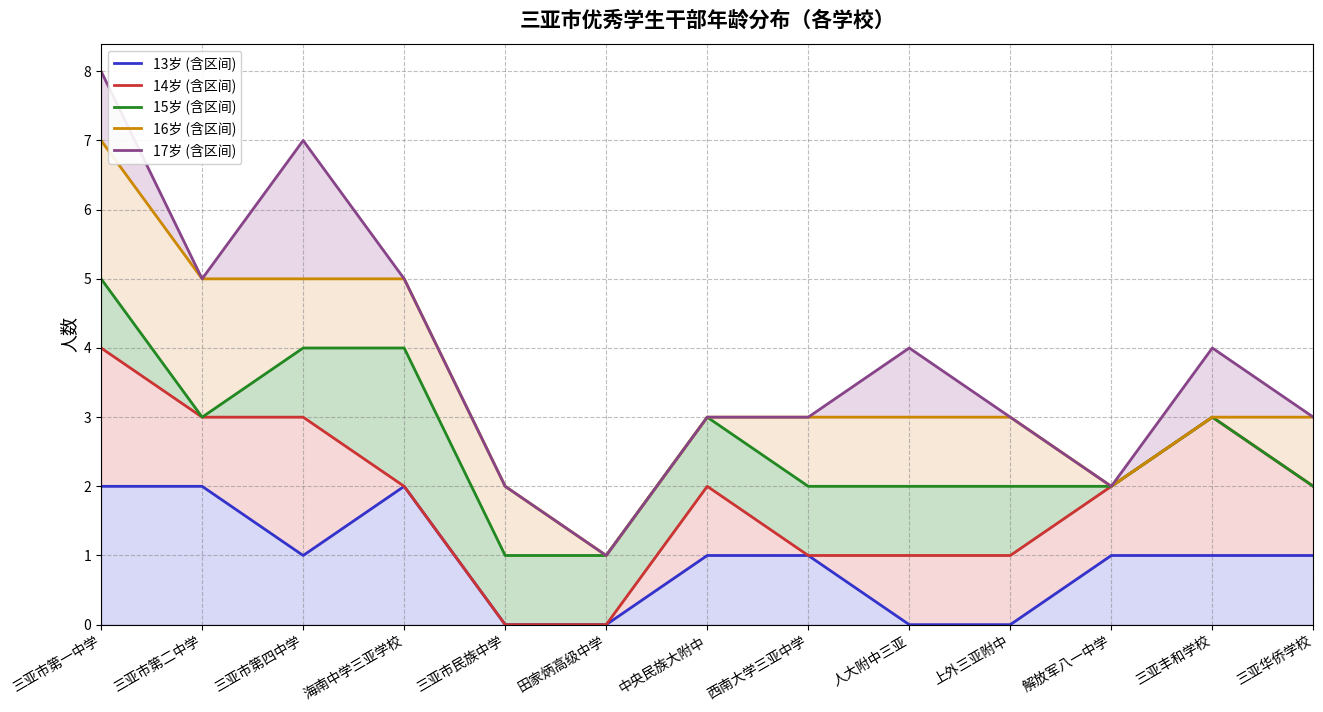

What is the total value across all series at 三亚市第二中学?

18